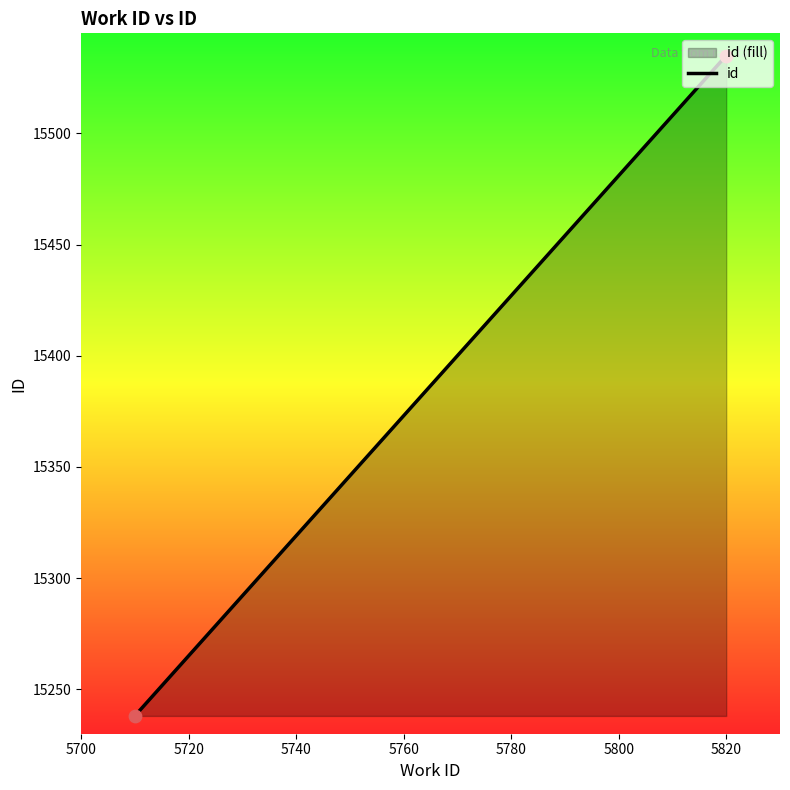

Approximately how many times larger is the value at 5700 compared to 5720?

1.0